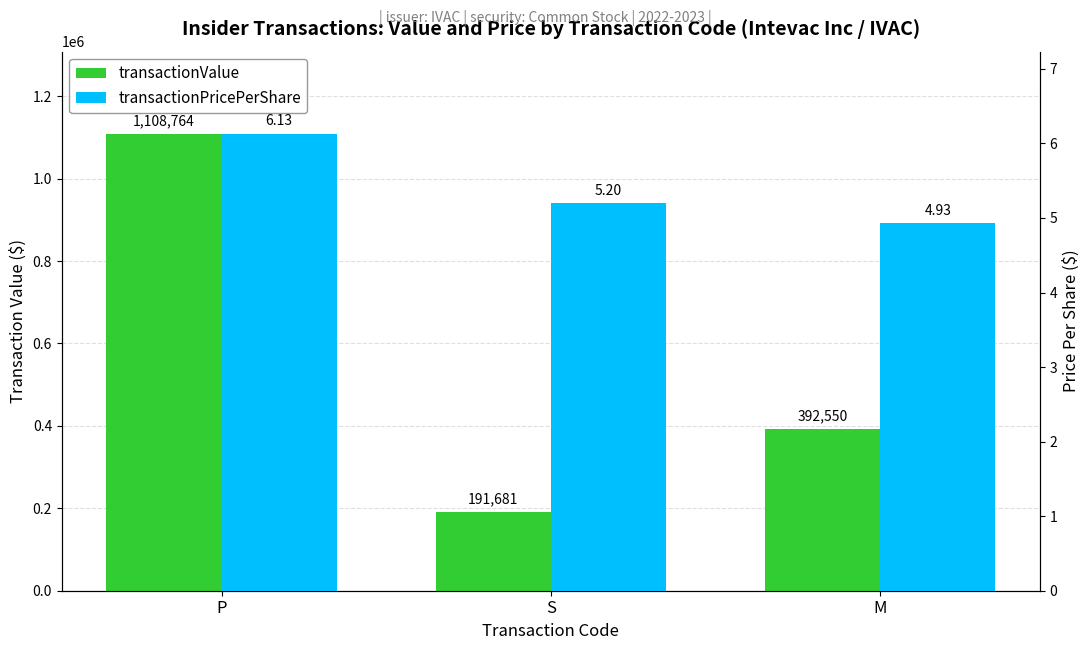

What is the spread (max minus min) of values at S?

191675.8